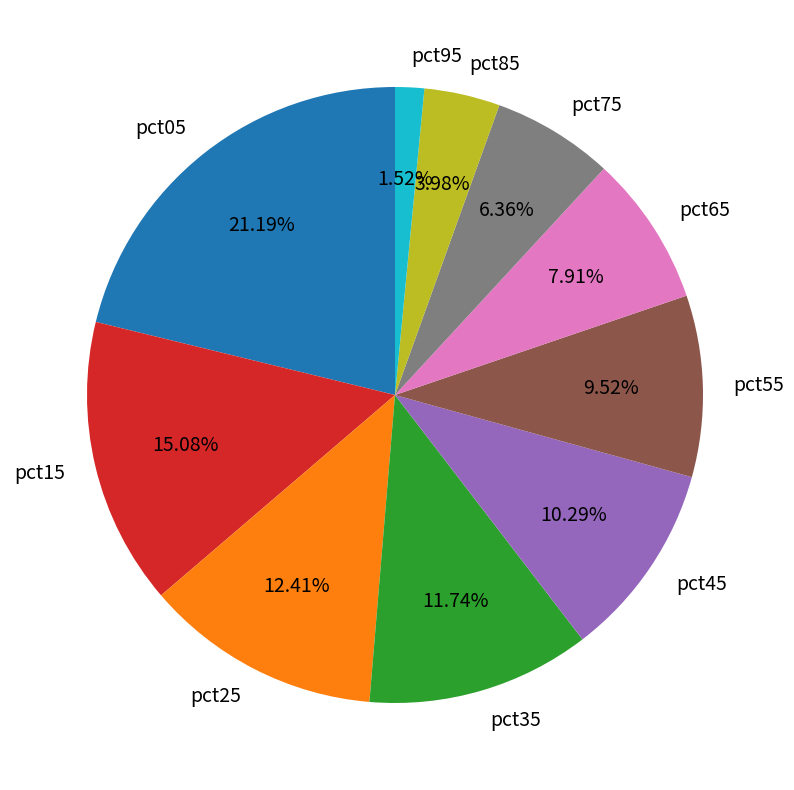

How many segments does this pie chart have?

10